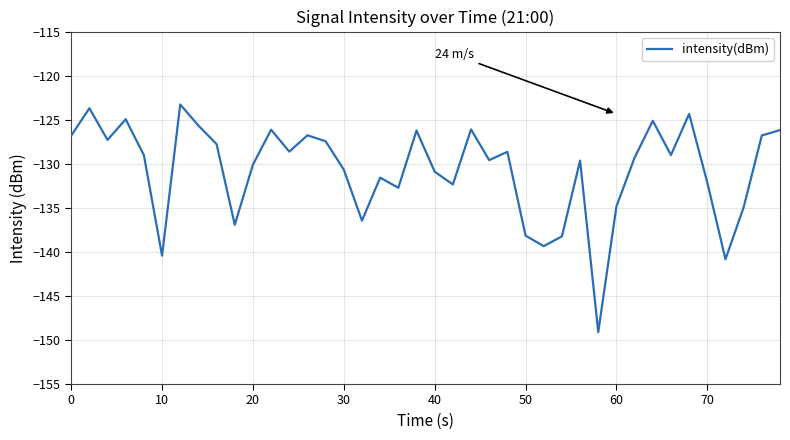

What is the smallest value displayed?

-149.1